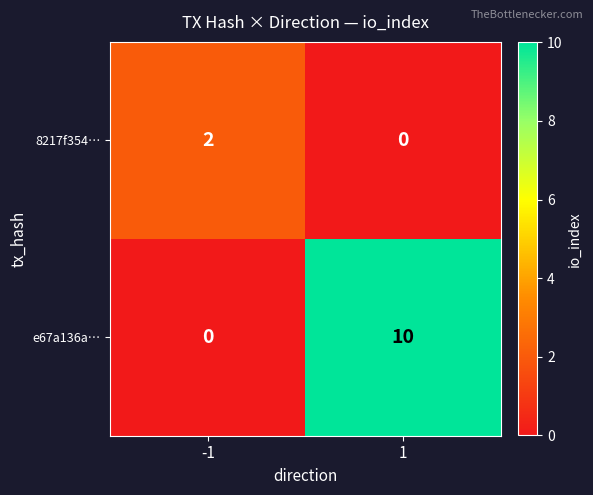

True or false: 8217f354… has a value of 0 at 1.

True